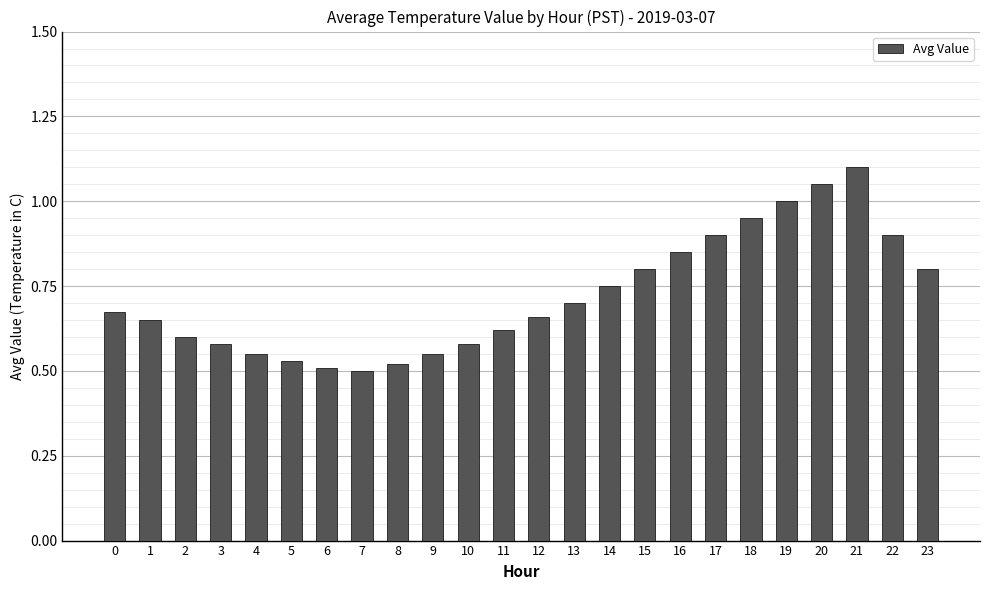

What is the sum of the values at 7 and 0?

1.2